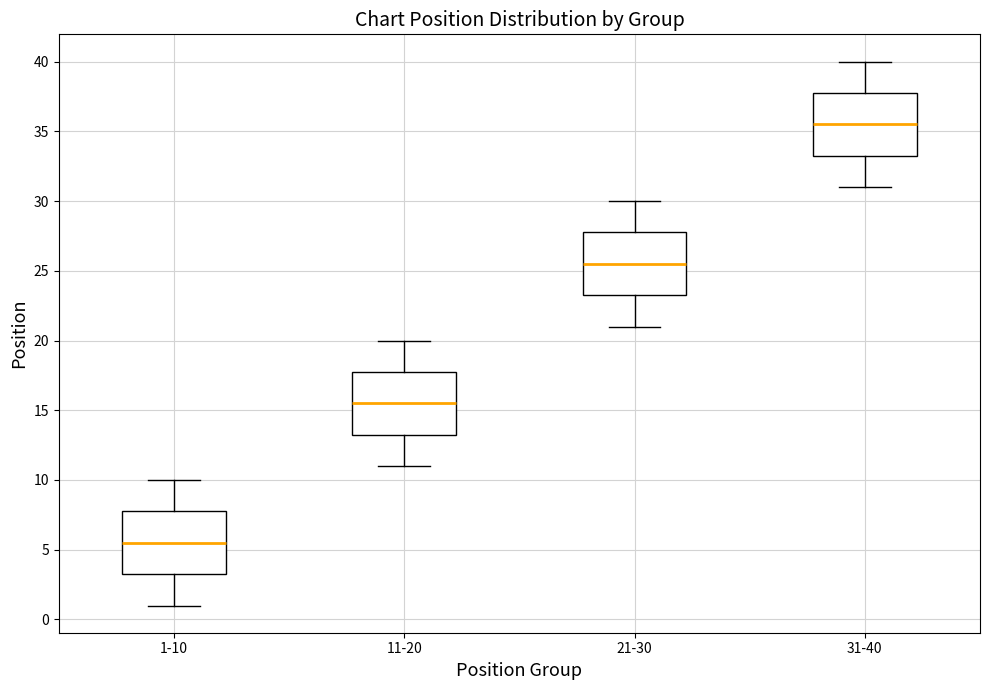

Where does the lower whisker of the box for 1-10 end on the y-axis? The values are not printed on the chart, so give them approximately, as read against the axis.

1.0